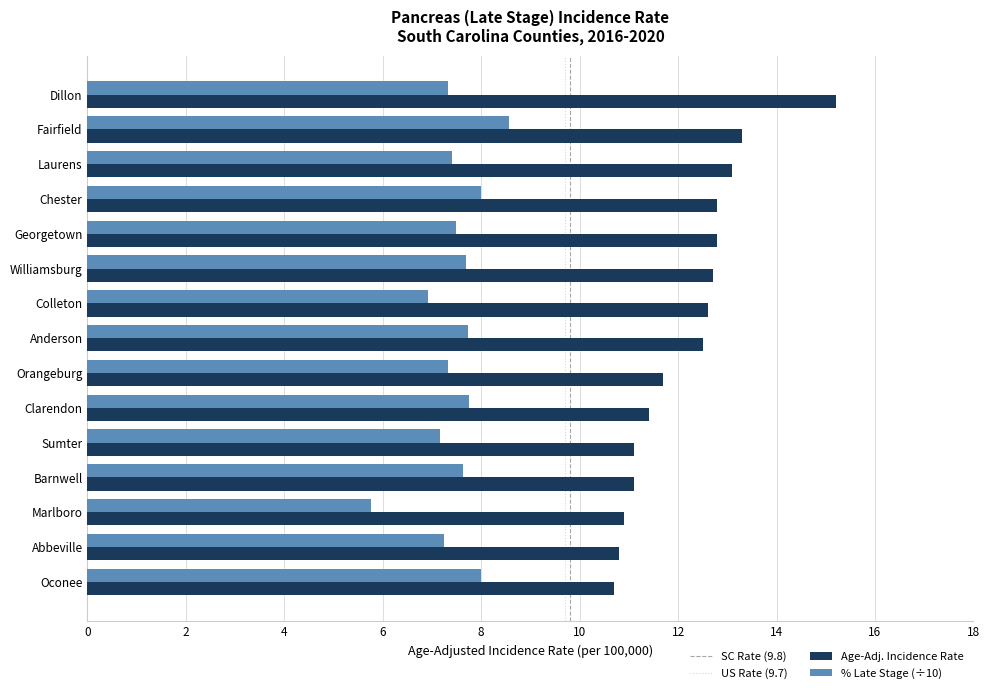

What is the maximum value shown in the chart?

15.2